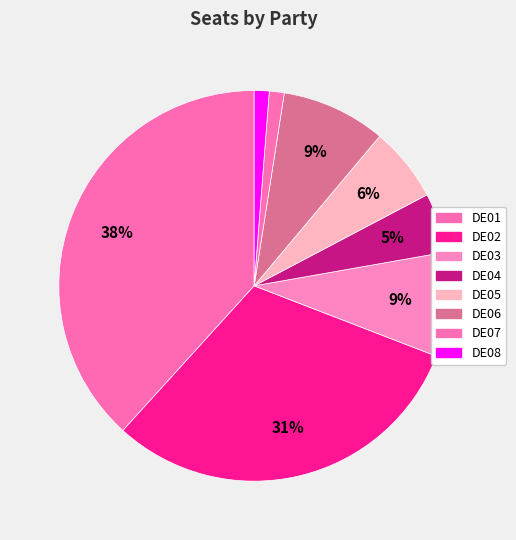

To the nearest percent, what portion does DE07 represent?

1%